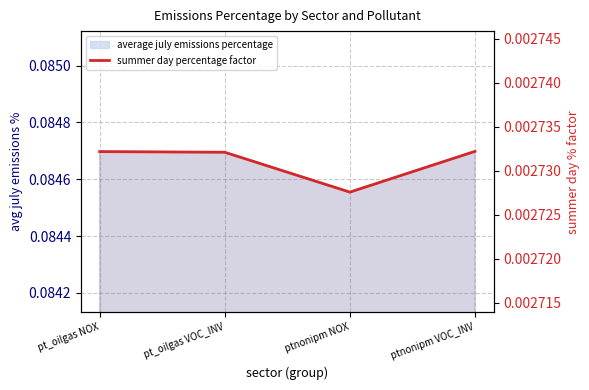

The chart shows a value of 0.0 at ptnonipm VOC_INV. True or false?

False